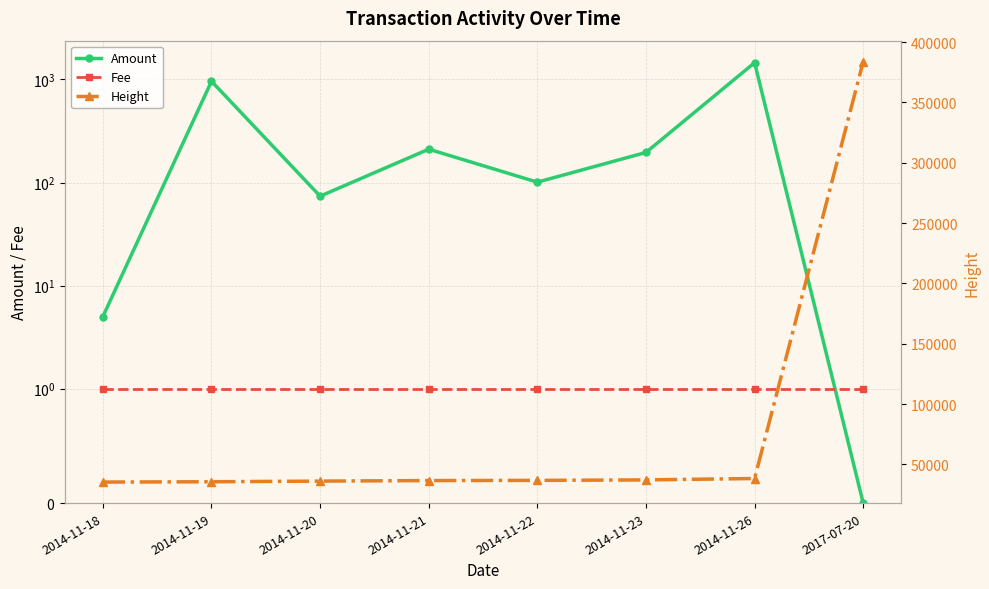

True or false: Fee and Height intersect in this chart.

False